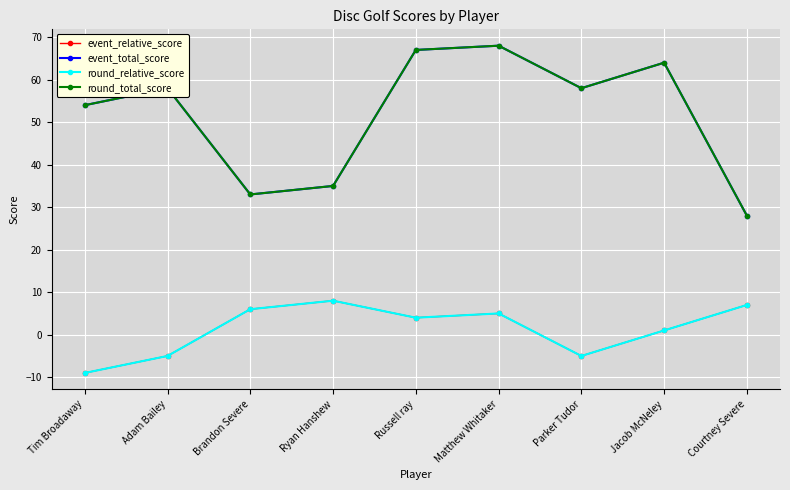

How many data points in event_total_score are less than 58?

4